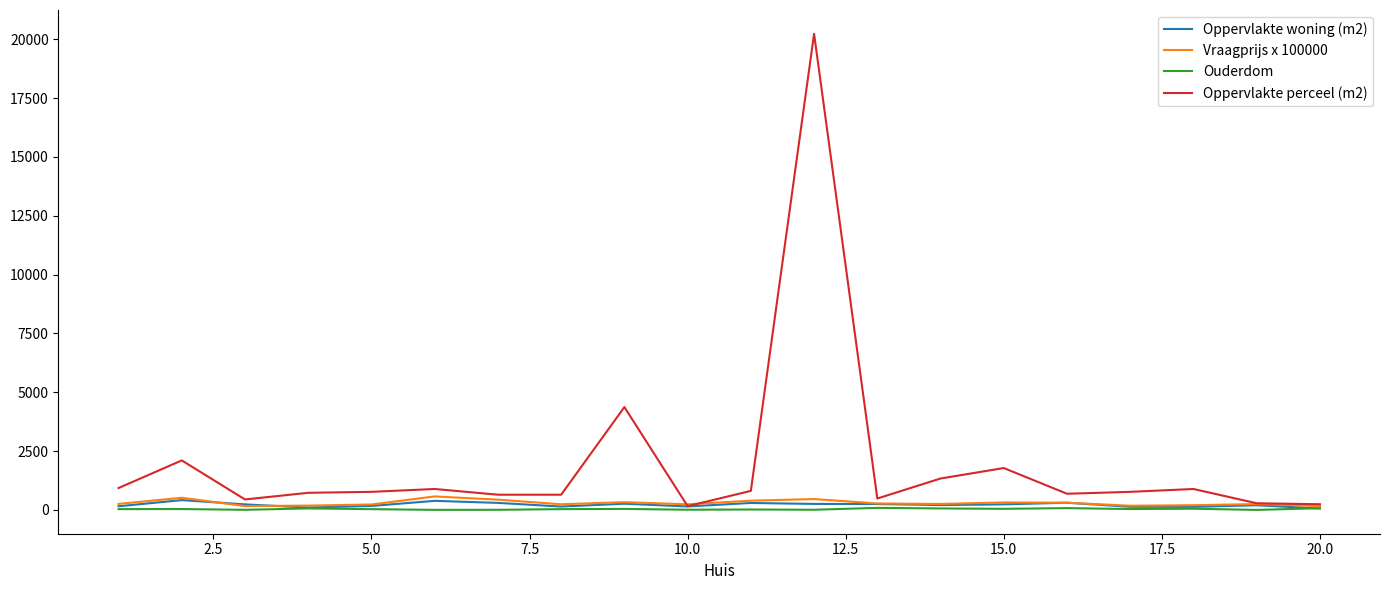

Which series has the largest range (max minus min)?

Oppervlakte perceel (m2)